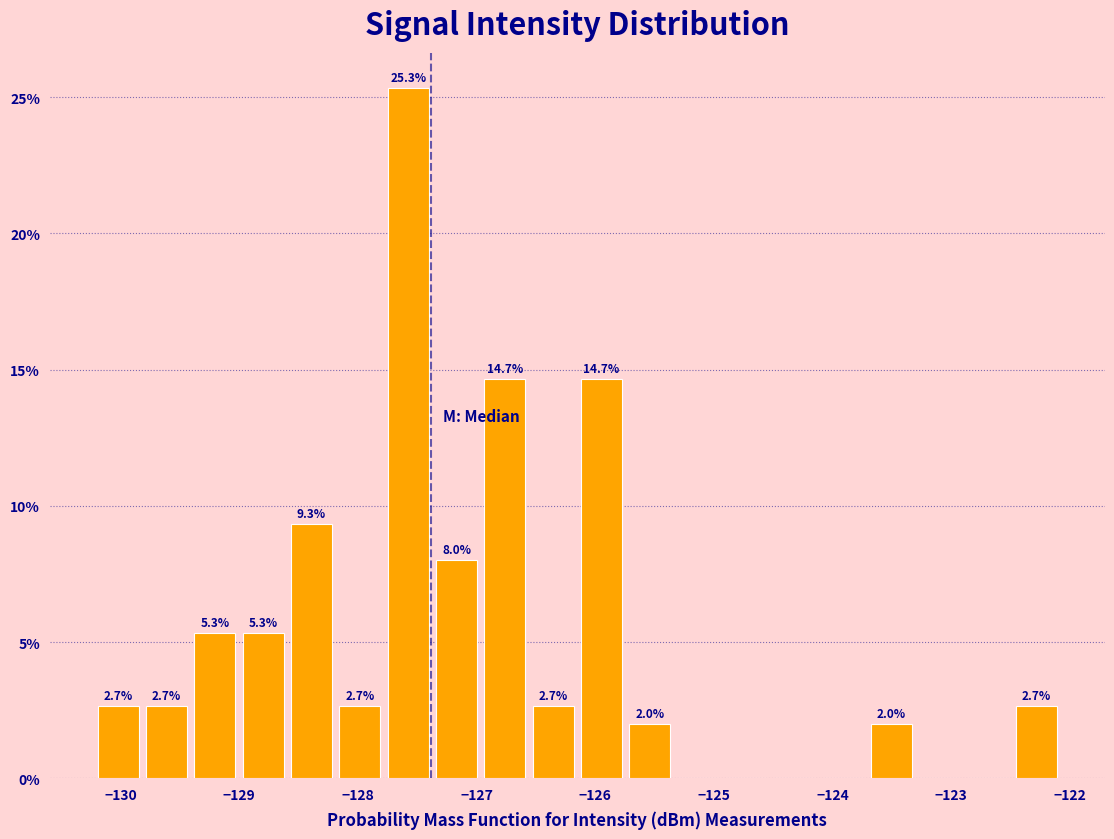

Which range on the x-axis has the tallest bar?

-127.8 to -127.4